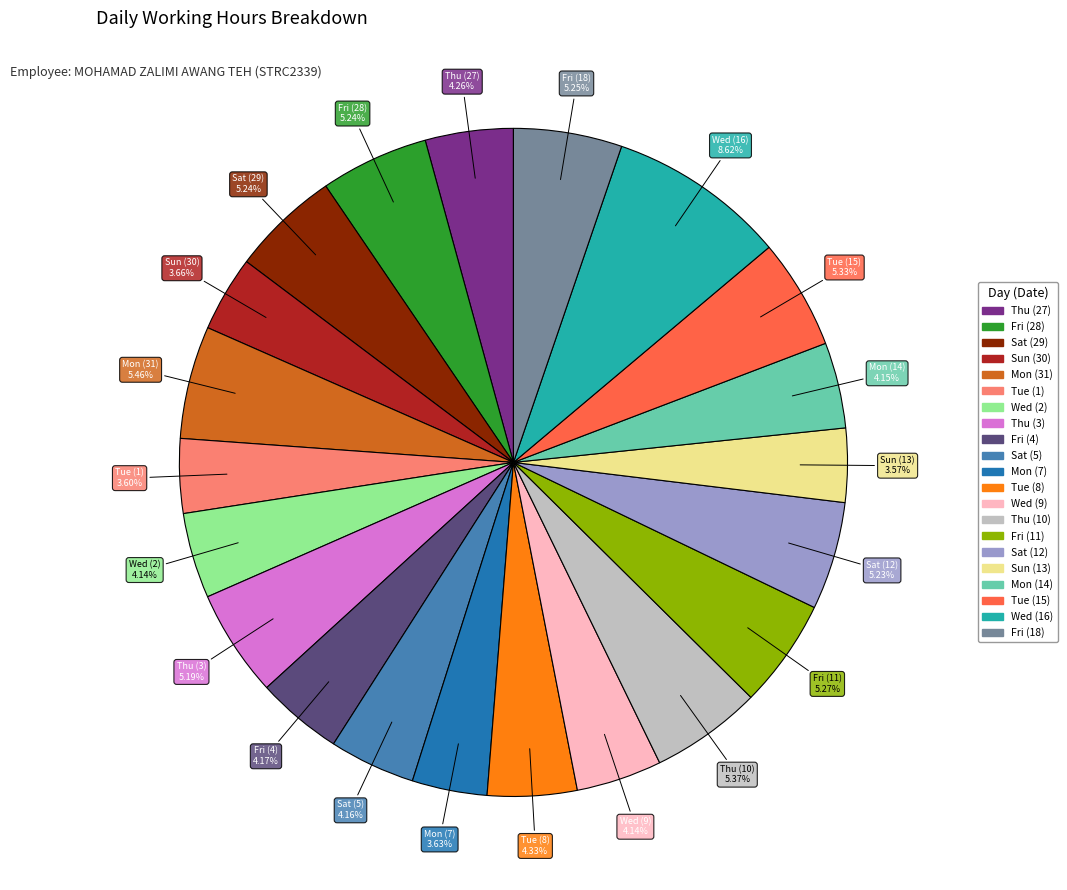

Which category has the biggest portion of the pie?

Wed (16)